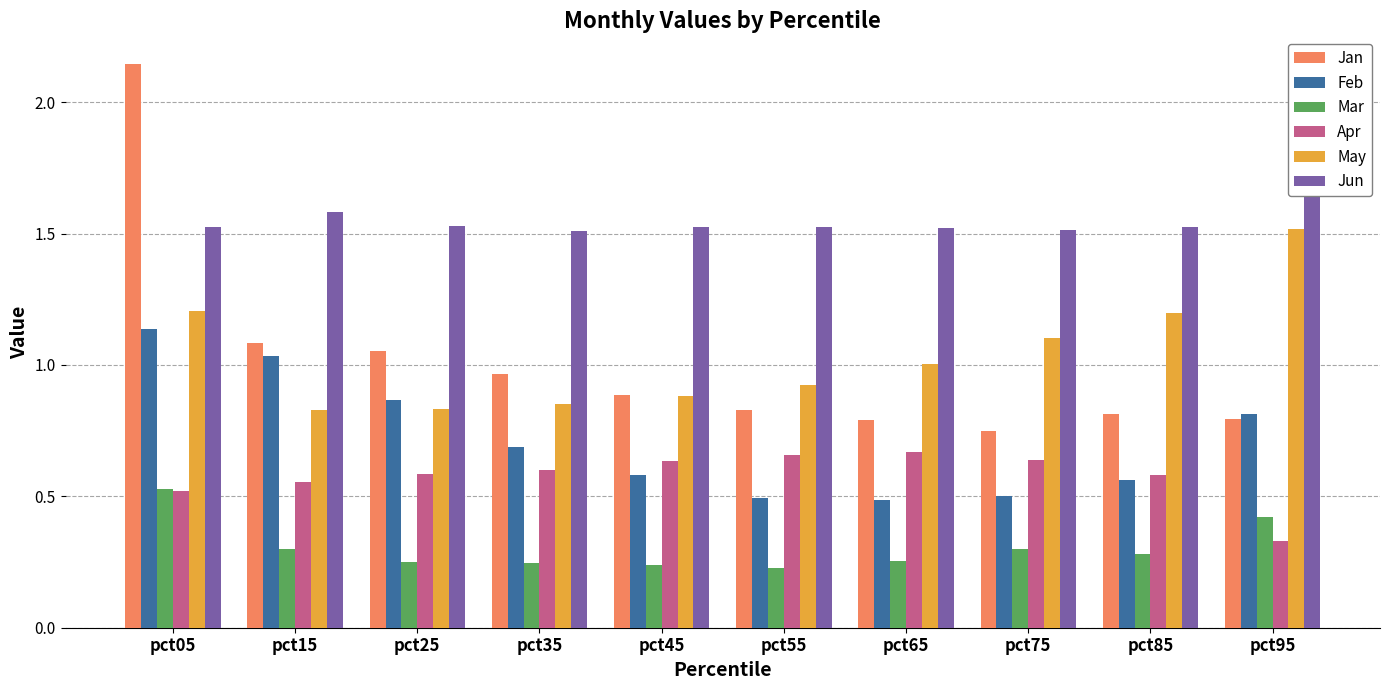

Count the number of data series in this chart.

6